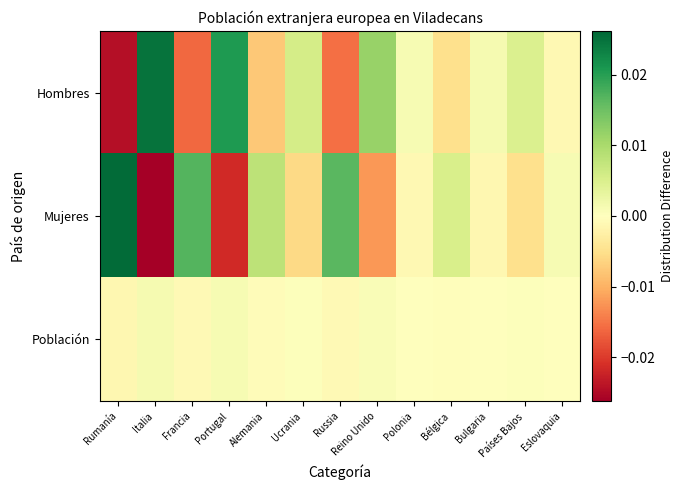

How many series are shown in this chart?

3